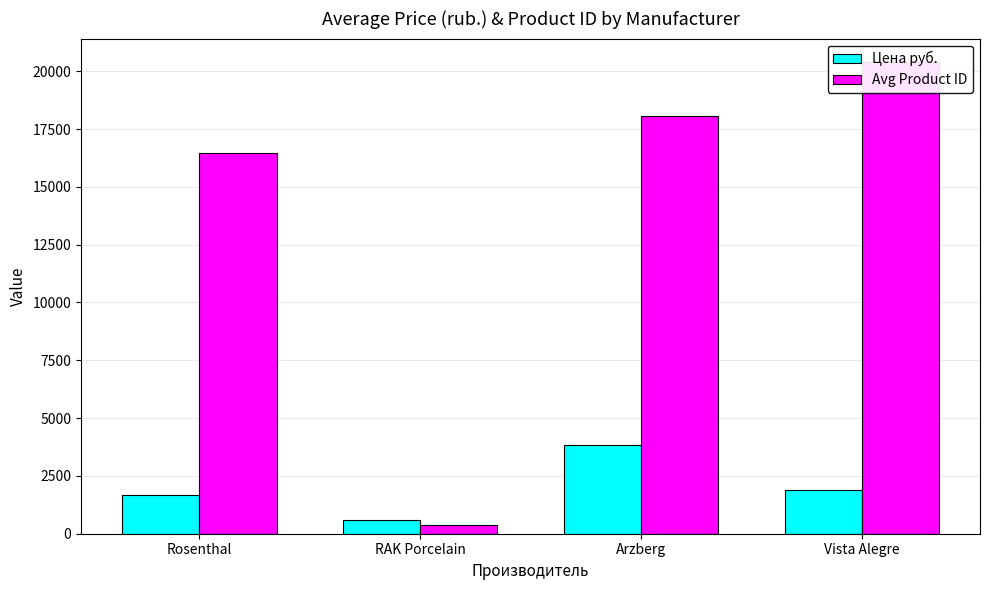

Reading left to right, extract all data points from this chart.

Цена руб.: Rosenthal=1684.0	RAK Porcelain=598.5	Arzberg=3847.0	Vista Alegre=1886.0
Avg Product ID: Rosenthal=16466.0	RAK Porcelain=356.5	Arzberg=18060.0	Vista Alegre=20394.5